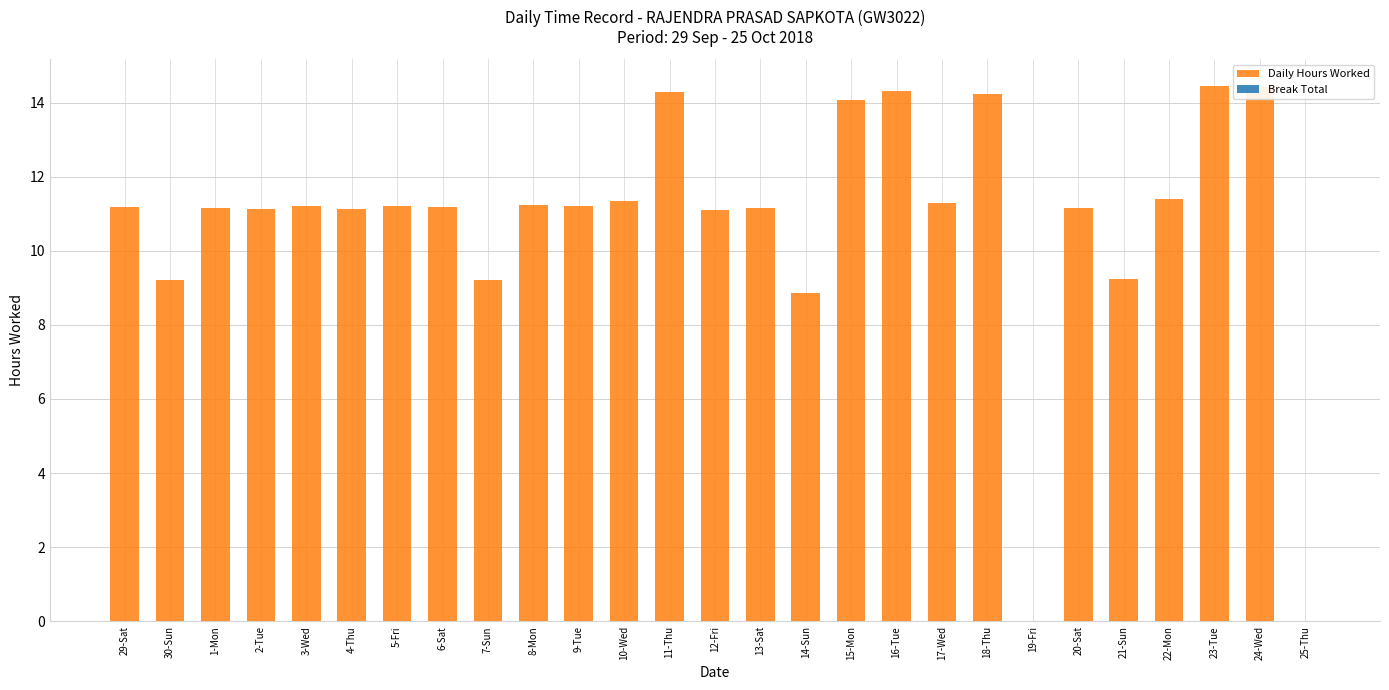

The chart shows a value of 15.3 at 2-Tue. True or false?

False